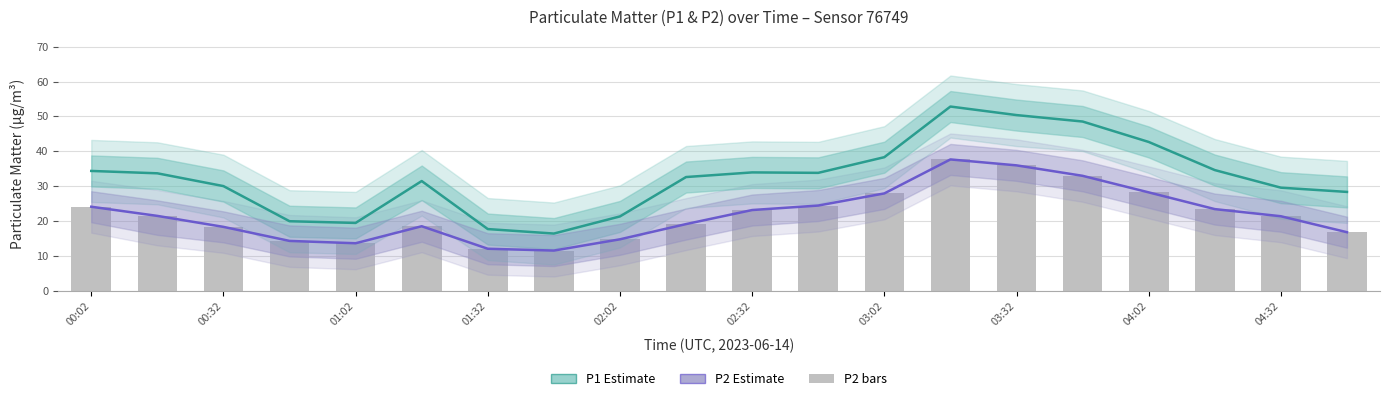

What is the label of the 19th bar from the right?

00:32